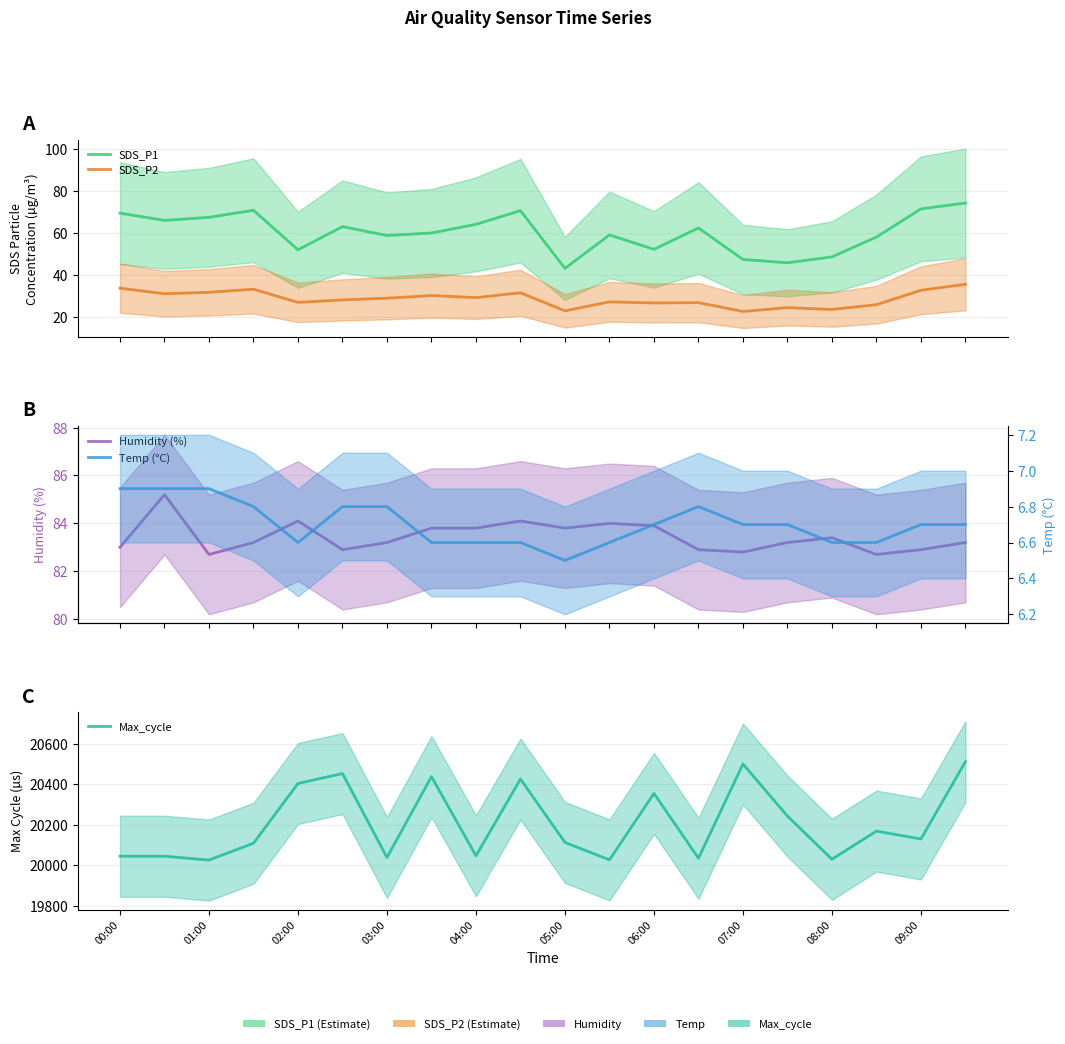

What is the value of the Humidity (%) point at the 14th from the left?

82.9